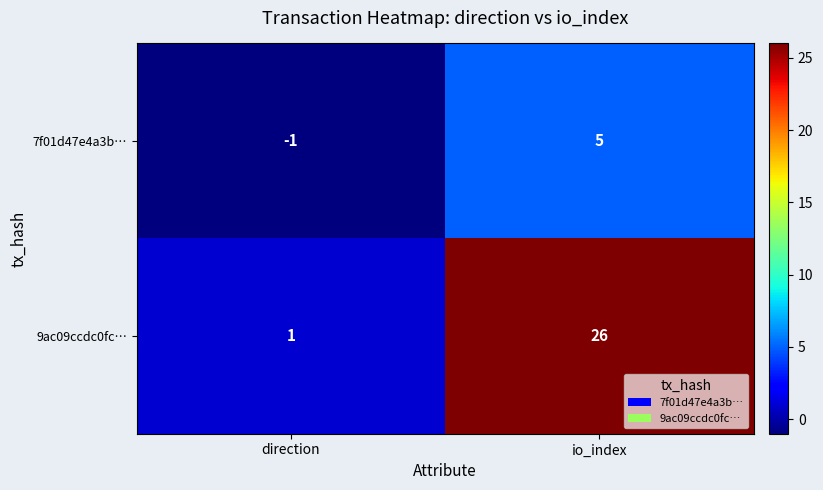

What is the total value across all series at io_index?

31